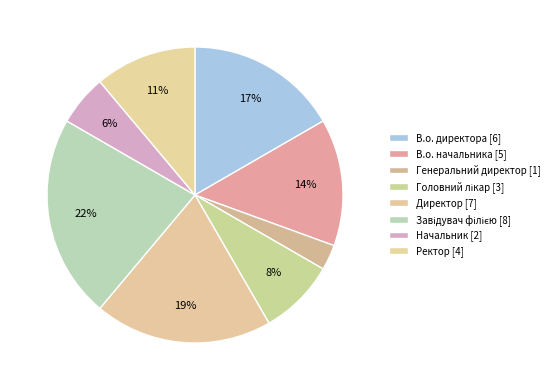

How many slices are in this pie chart?

8